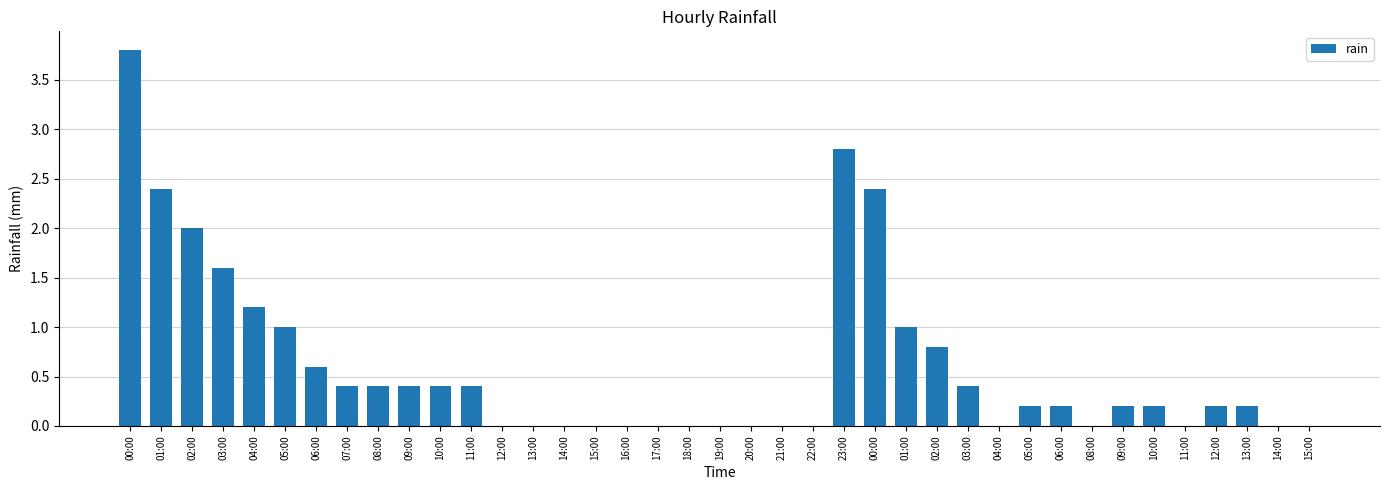

Are the bars horizontal?

No